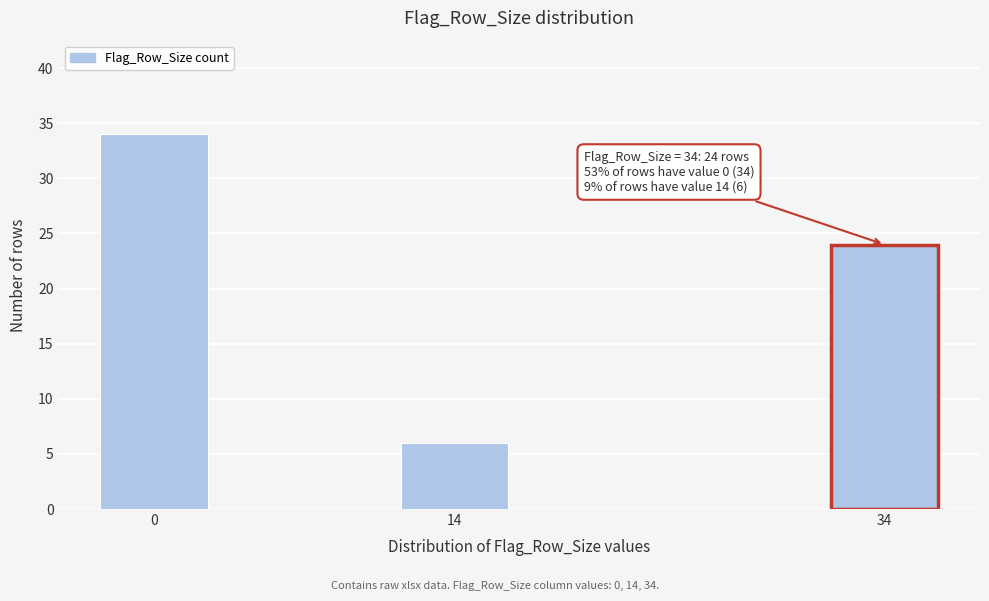

Reading left to right, what are all the values shown in this chart?

34	6	24